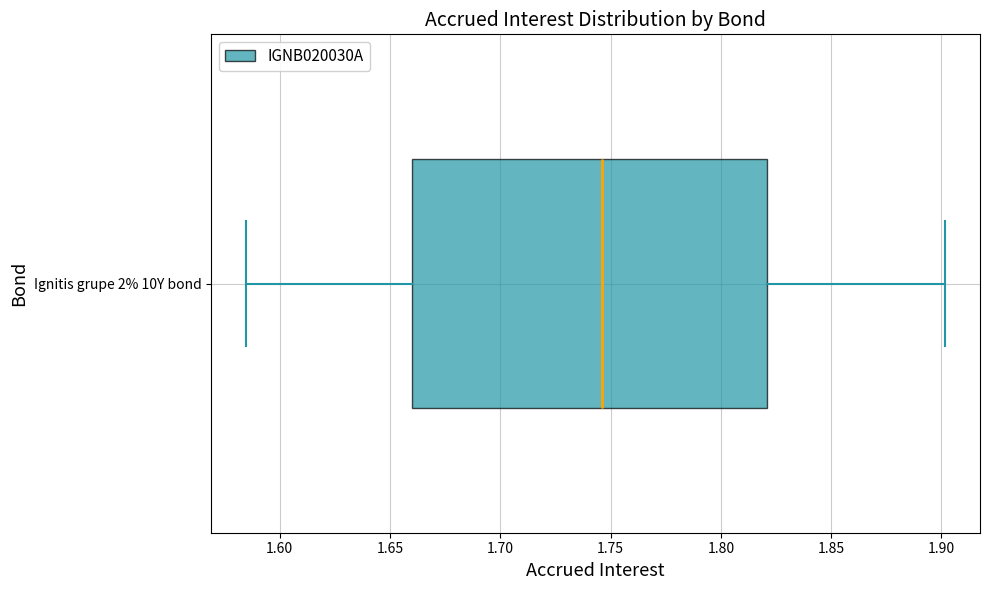

Read this box plot against the x-axis: the position of the median line, the range covered by the box, and the ends of both whiskers. The values are not printed on the chart, so give them approximately, as read against the axis.

median 1.745, box 1.660 to 1.820, whiskers 1.585 to 1.900